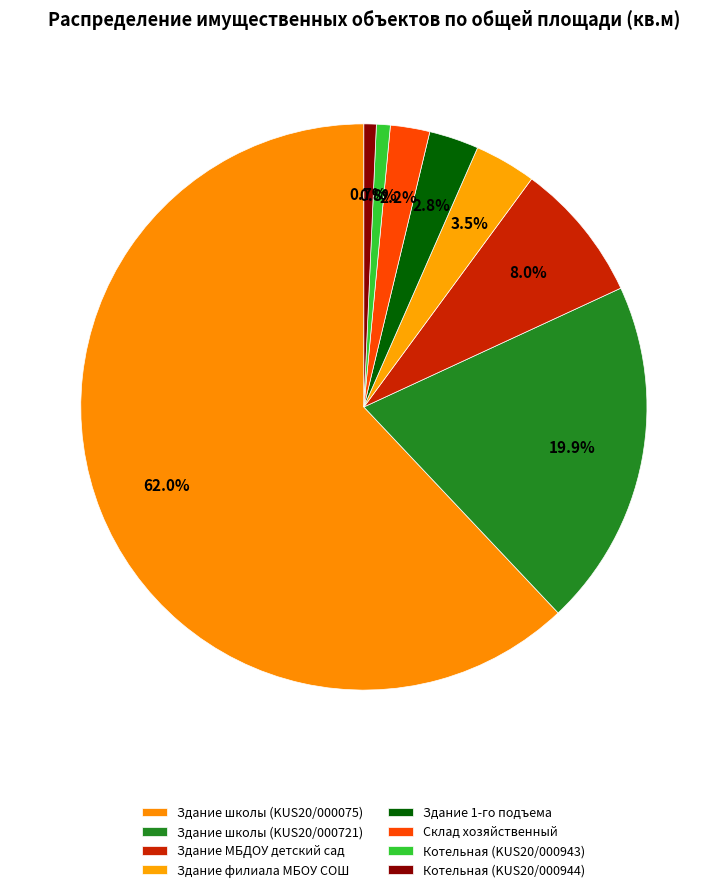

Do Здание филиала МБОУ СОШ and Здание 1-го подъема together represent more than half of the pie?

No